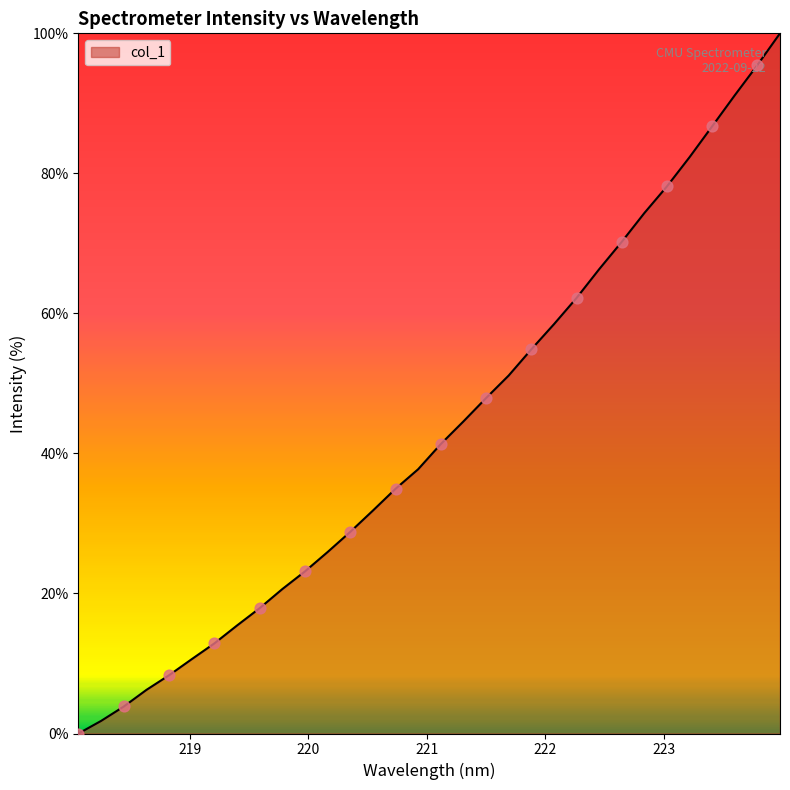

What is the maximum value shown in the chart?

100.0